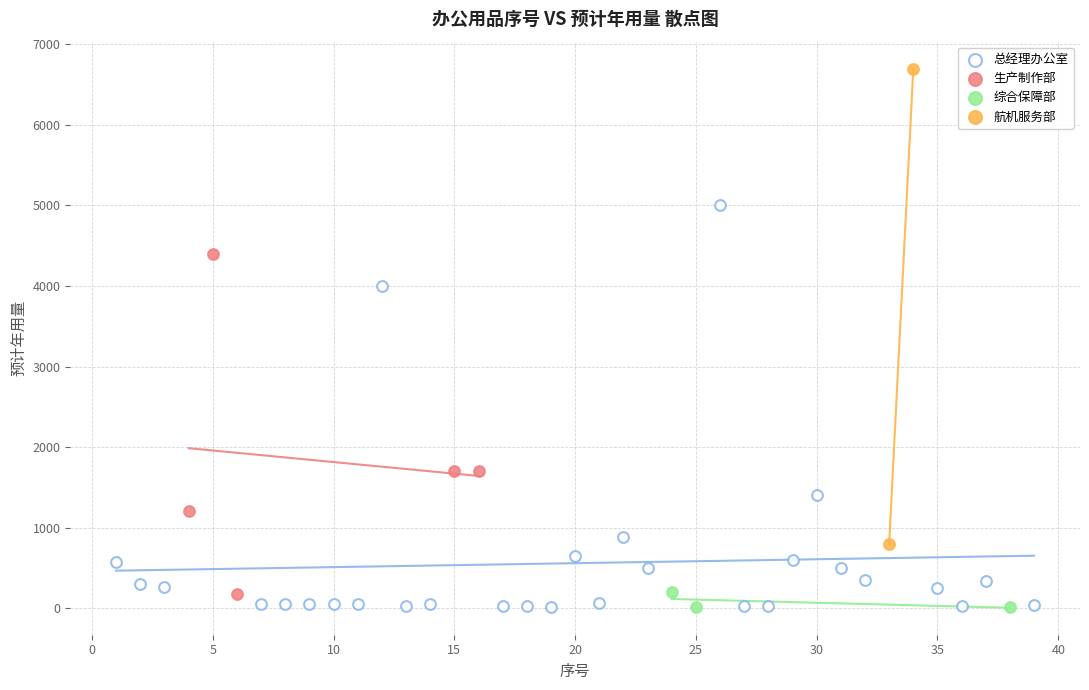

Which series reaches the maximum Y coordinate?

航机服务部